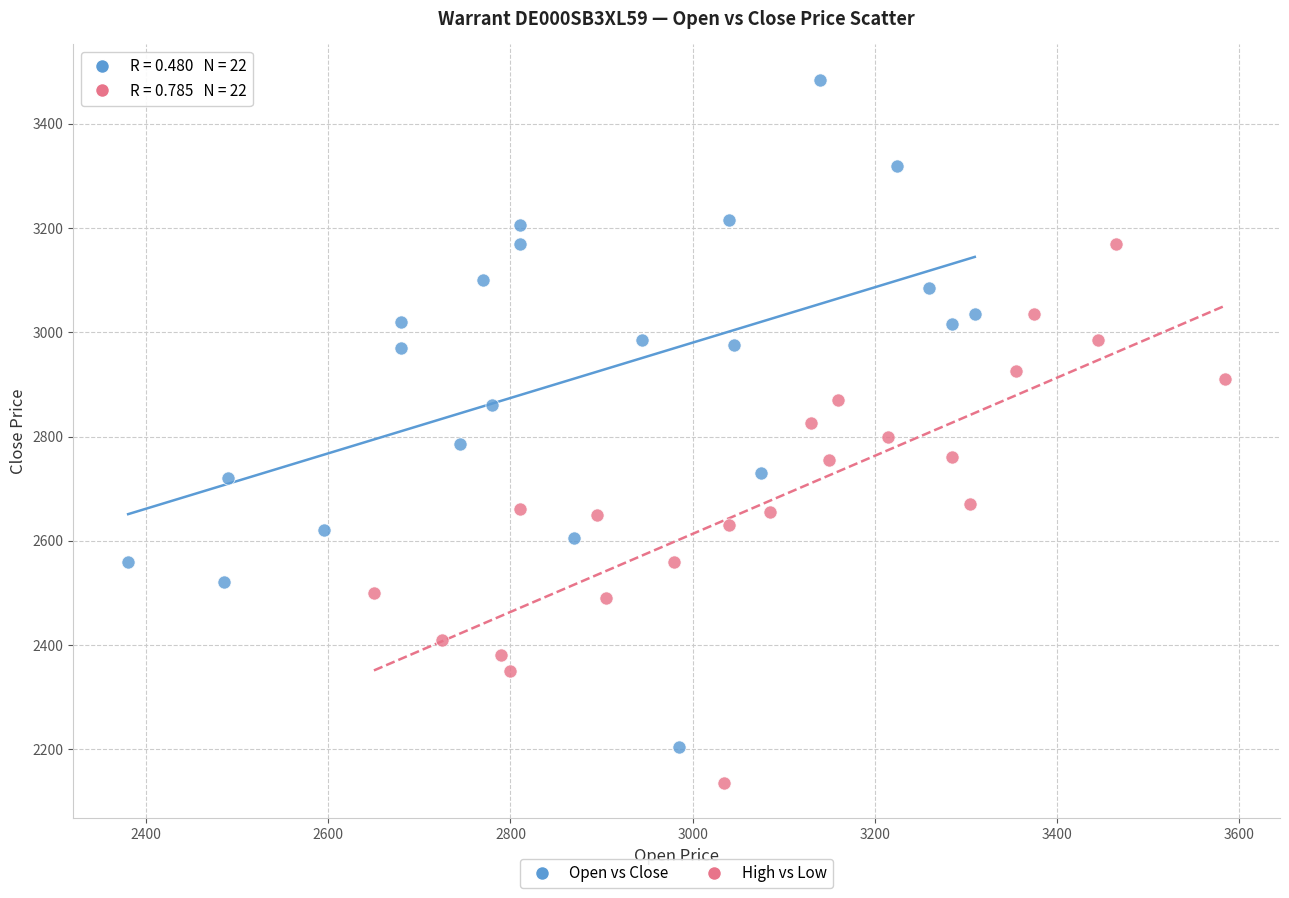

Which series has the widest spread of Y values?

Open vs Close